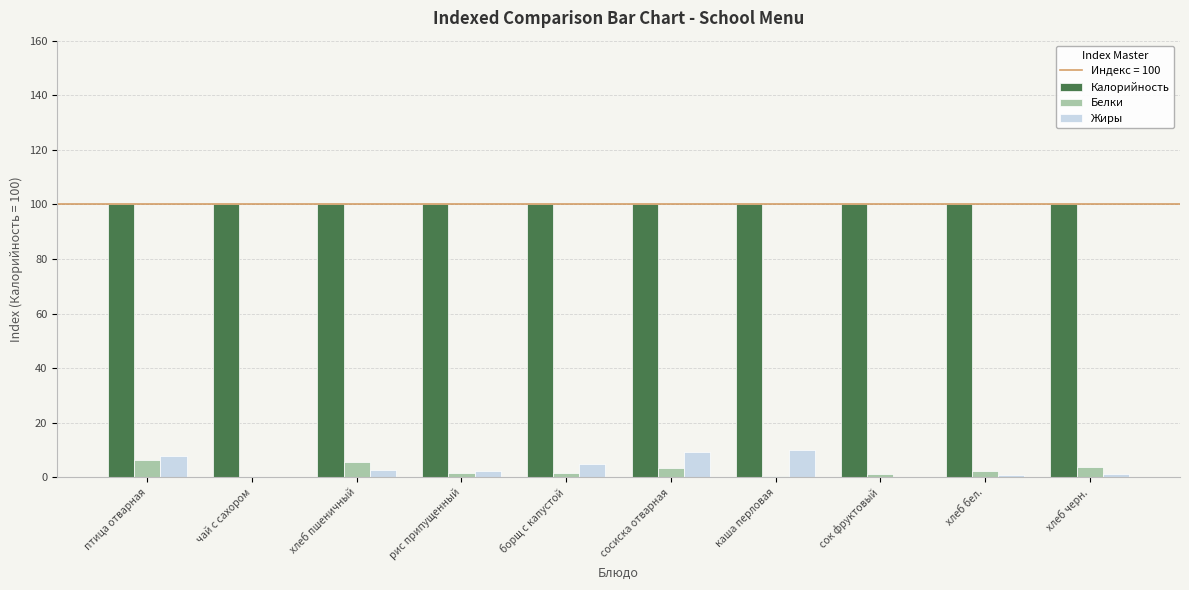

What is the sum of the Калорийность values at сок фруктовый and хлеб черн.?

200.0